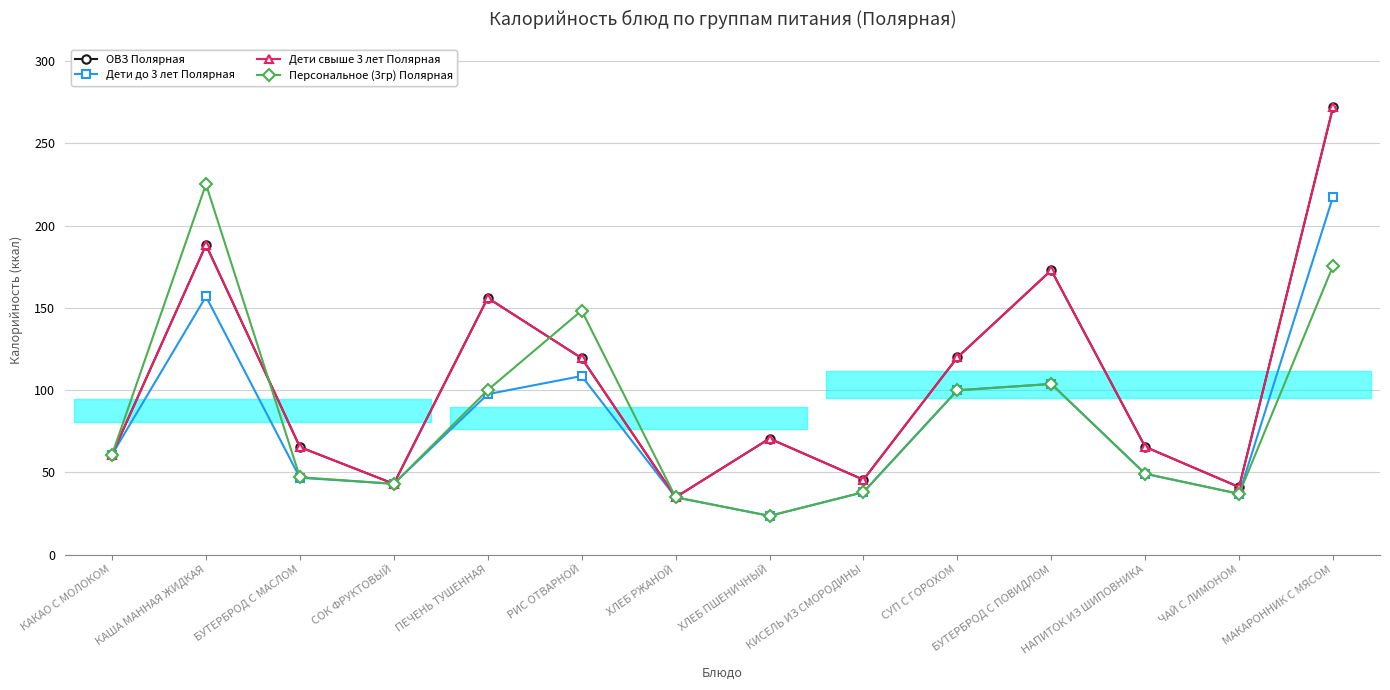

What is the difference between the maximum and minimum values in the ОВЗ Полярная series?

237.2